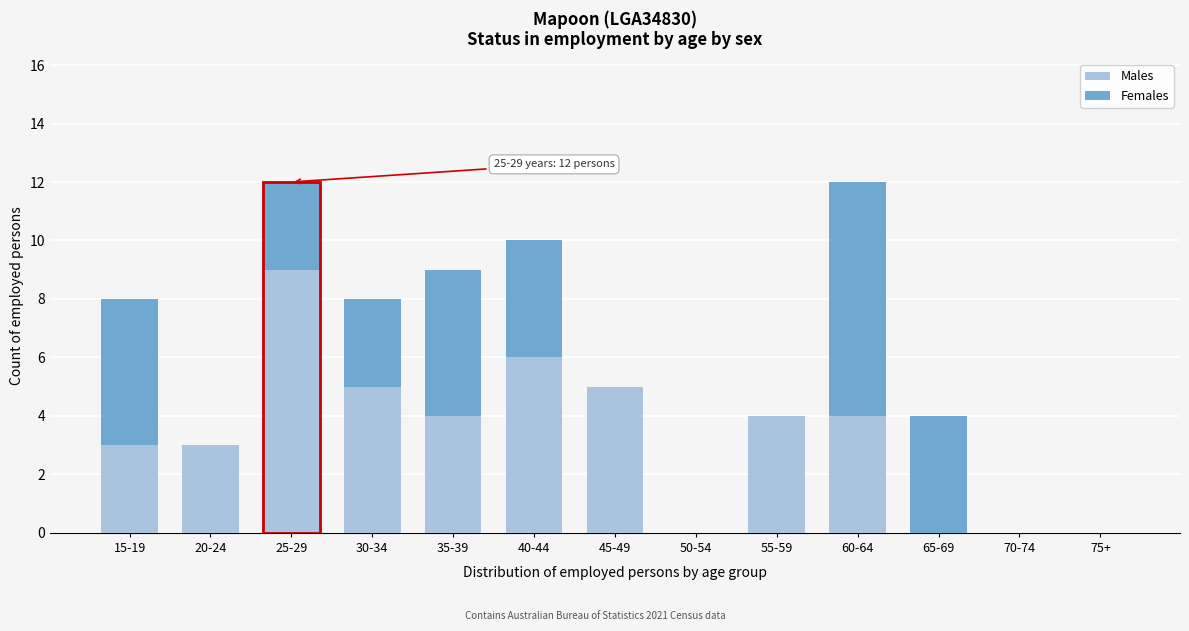

Reading left to right, what are the values for Males?

15-19=3	20-24=3	25-29=9	30-34=5	35-39=4	40-44=6	45-49=5	50-54=0	55-59=4	60-64=4	65-69=0	70-74=0	75+=0